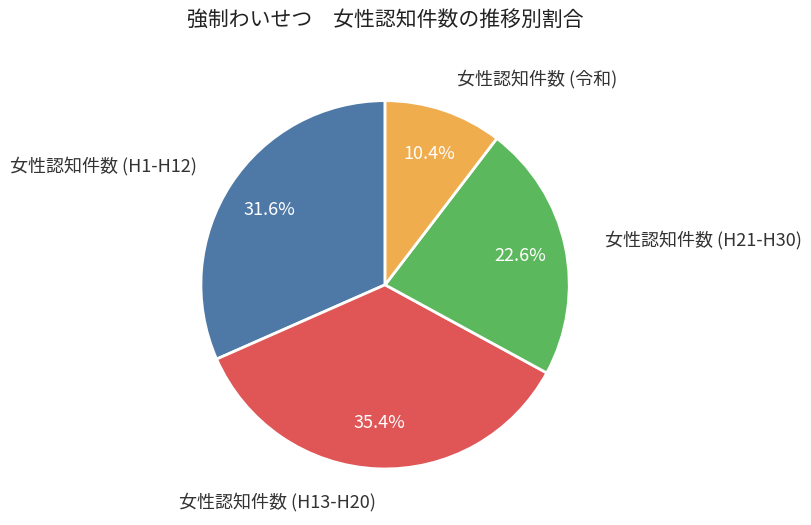

Is there a majority slice in this chart?

No